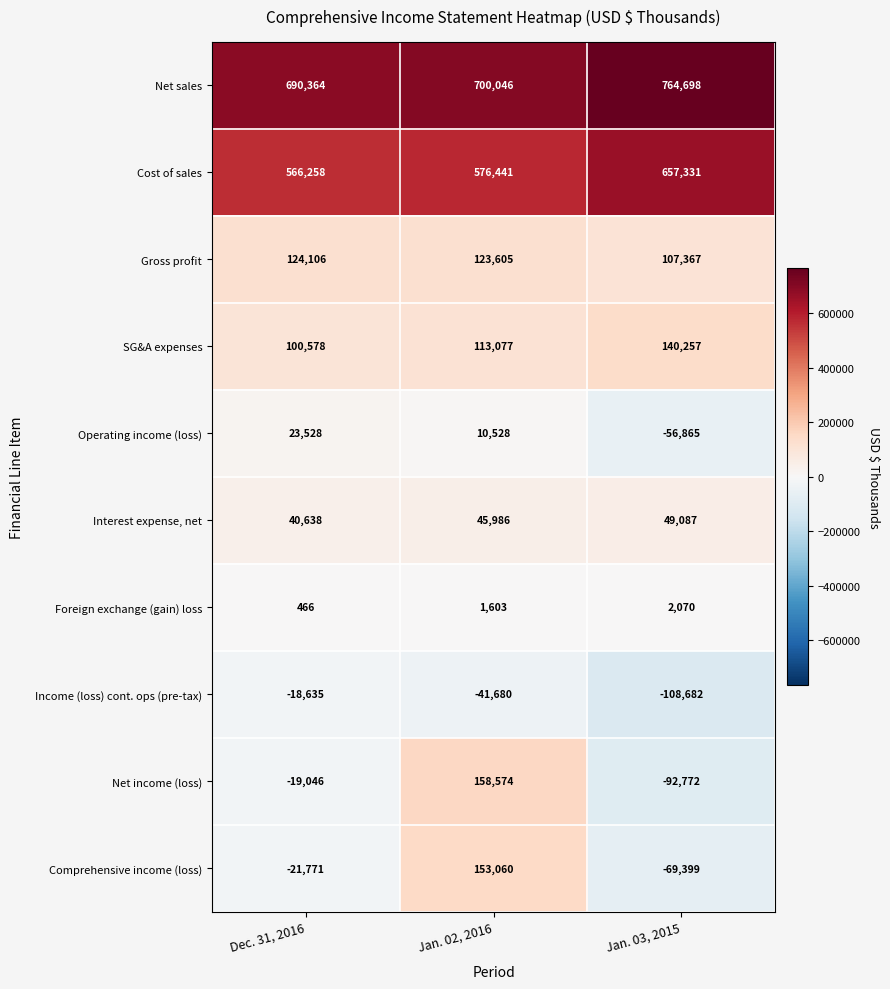

Which series has the largest total across all categories?

Net sales